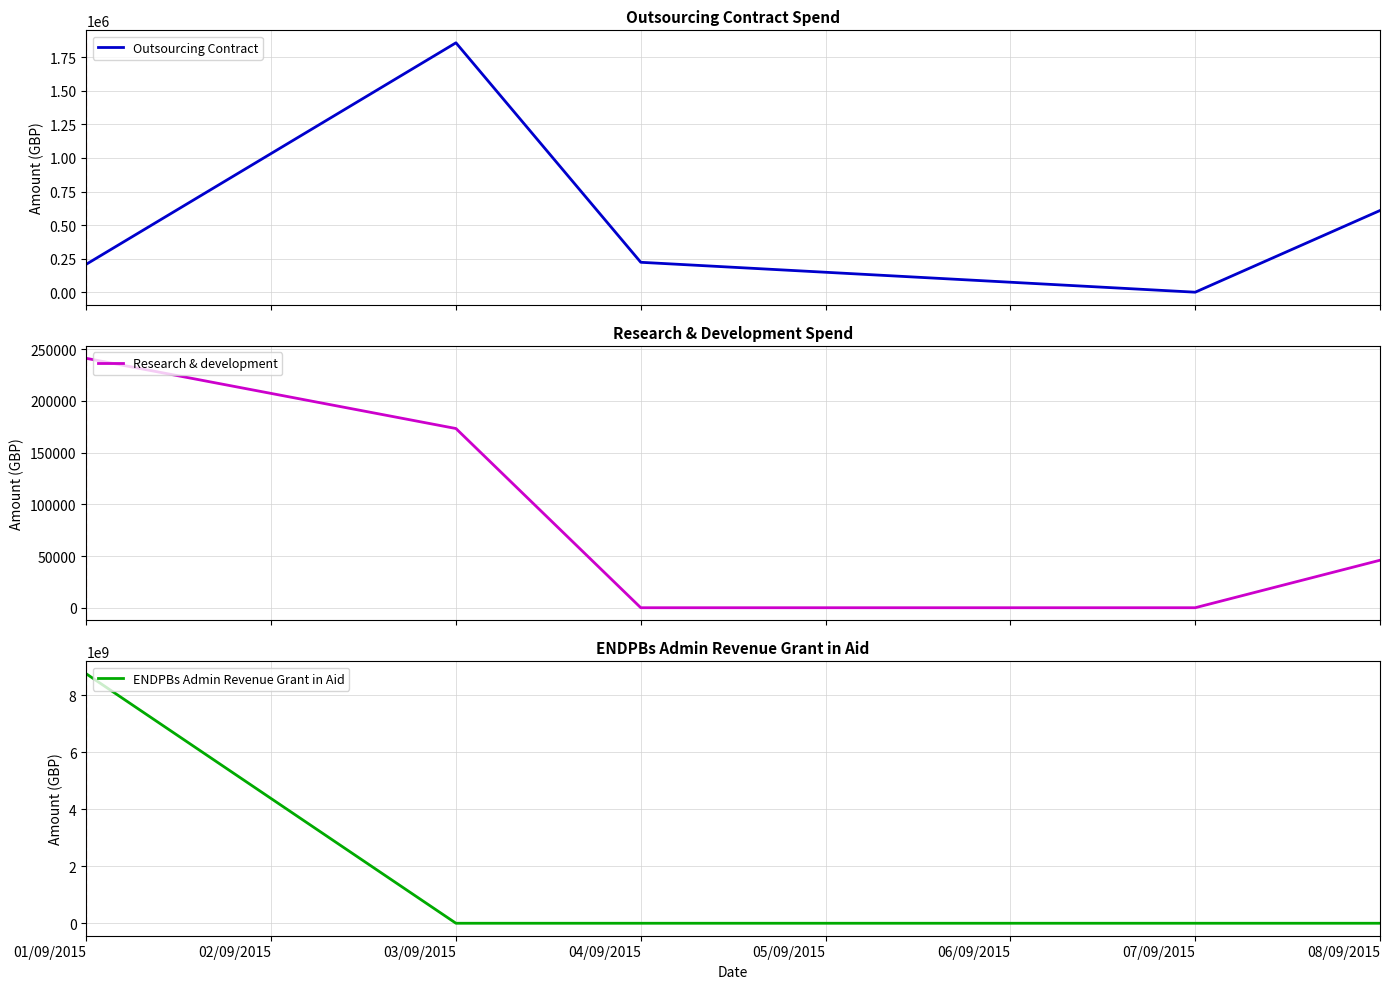

True or false: ENDPBs Admin Revenue Grant in Aid and Research & development intersect in this chart.

True